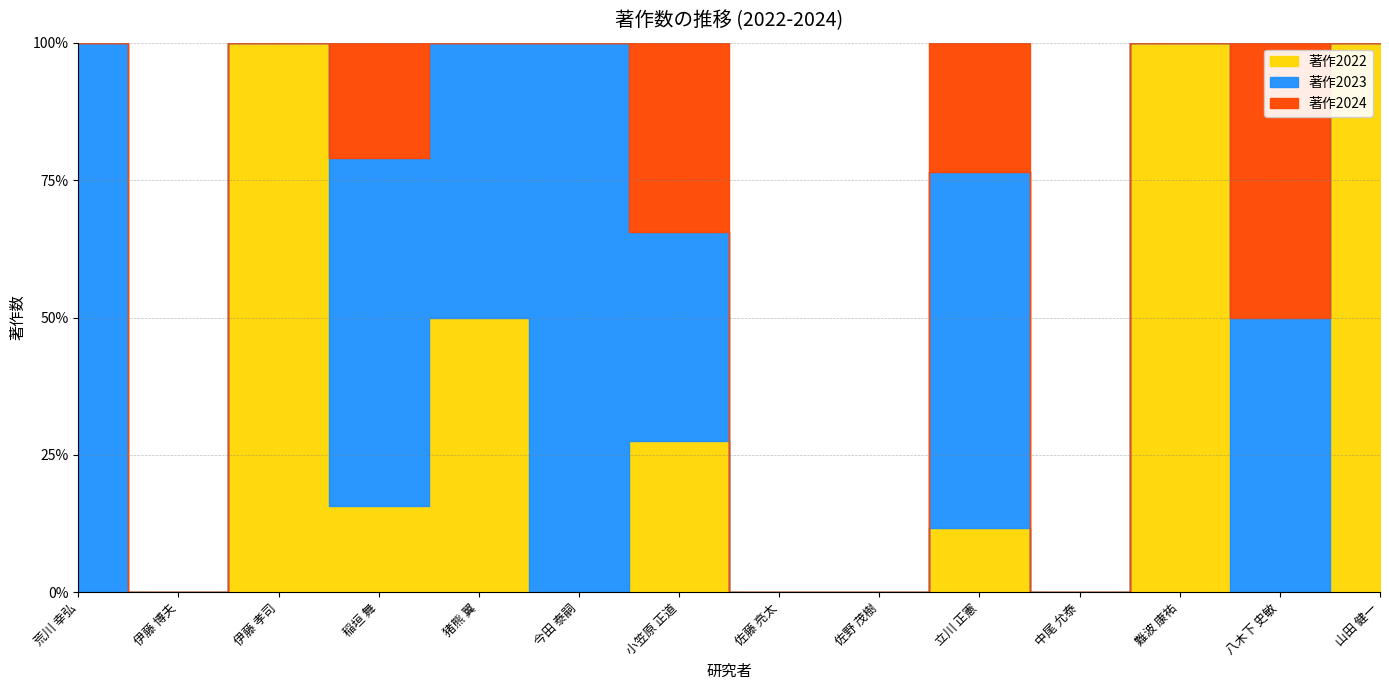

The 著作2024 series shows 1 at 八木下 史敏. True or false?

True